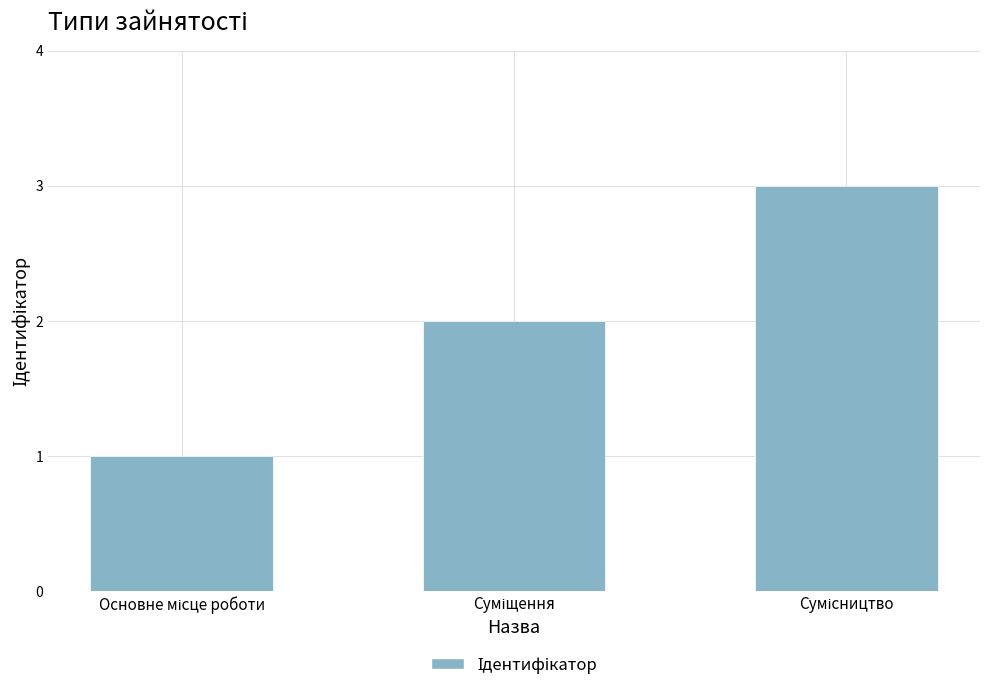

What is the greatest value displayed?

3